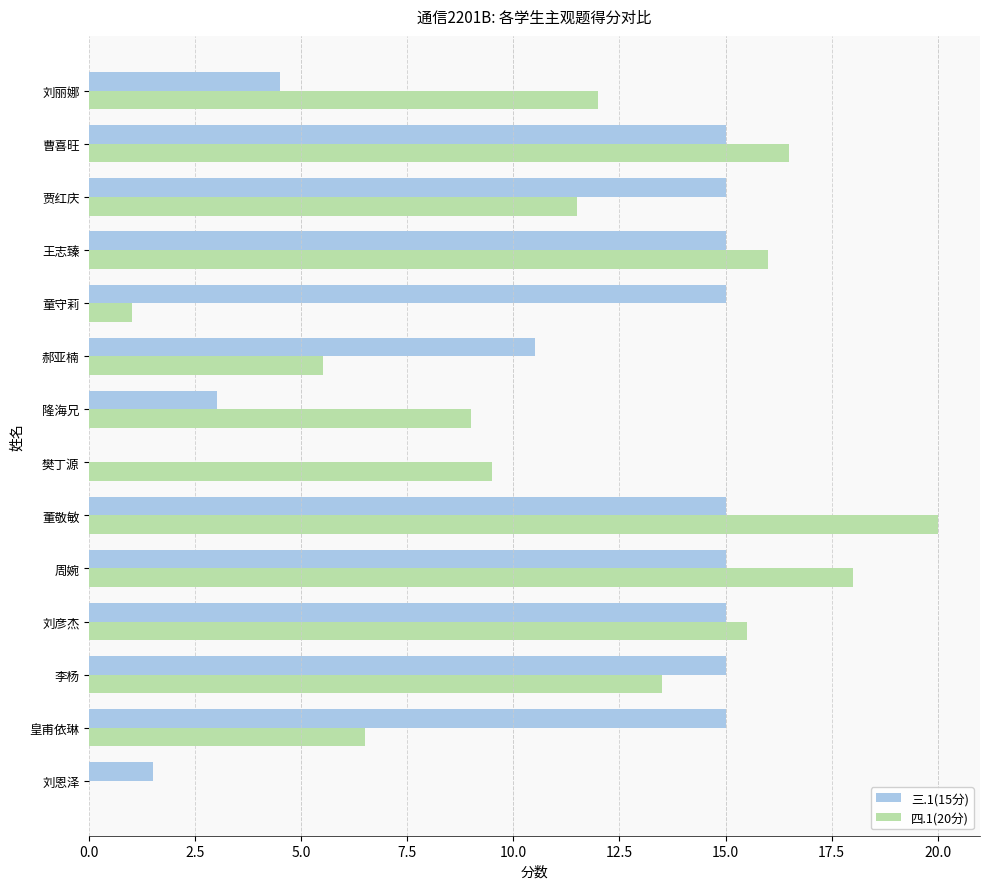

What is the maximum value shown in the chart?

20.0